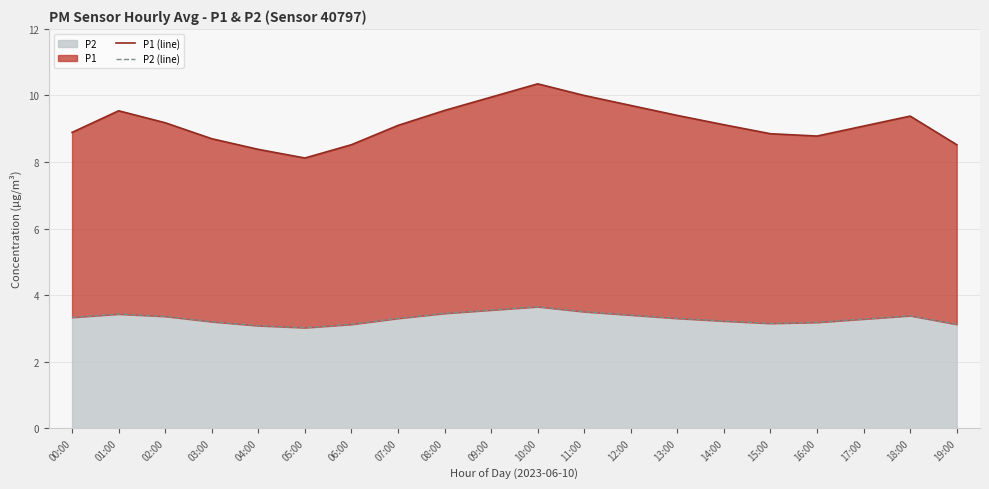

Read the P1 (line) value at 04:00.

8.4